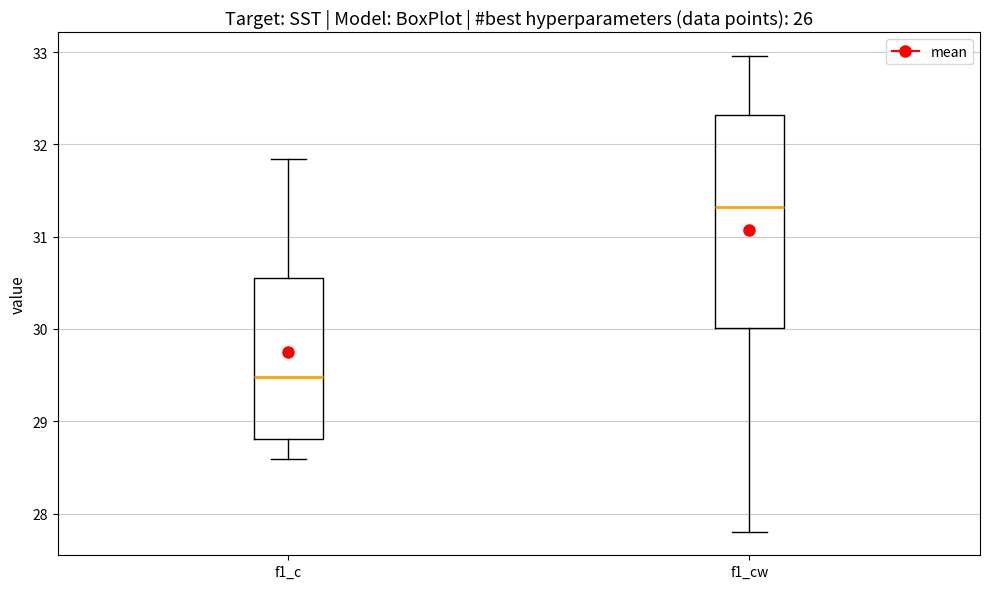

Which box is the tallest, from its lower edge to its upper edge?

f1_cw